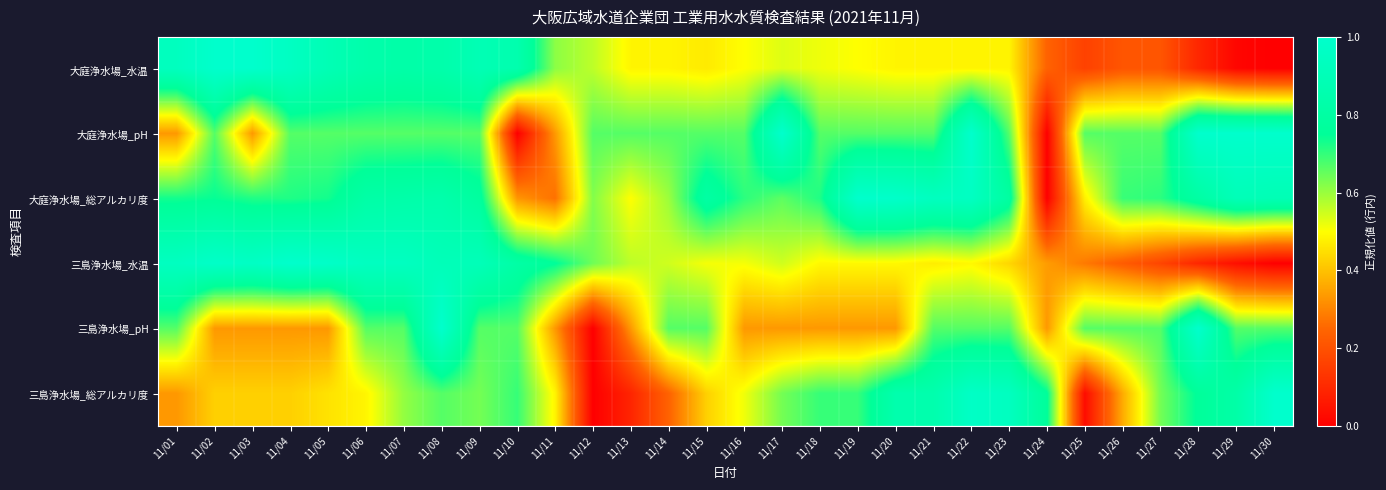

Between 11/05 and 11/19, which is larger?

11/05